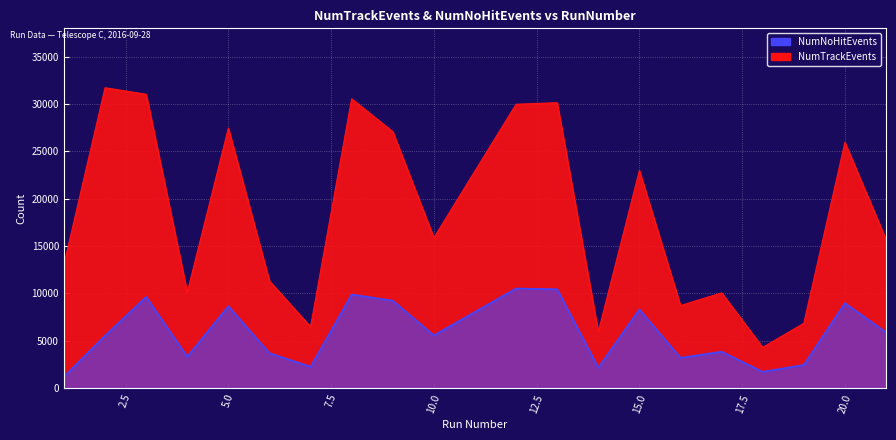

What is the sum of the NumTrackEvents values at 13 and 7?

36621